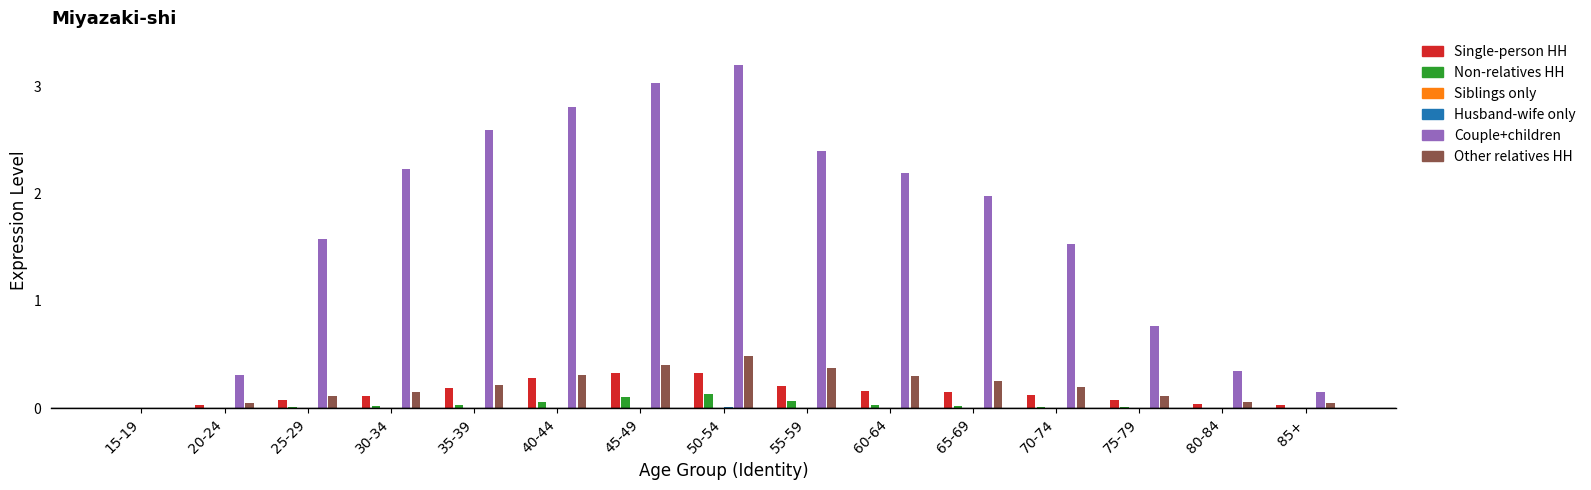

The value of Other relatives HH at 65-69 is 0.3. True or false?

True